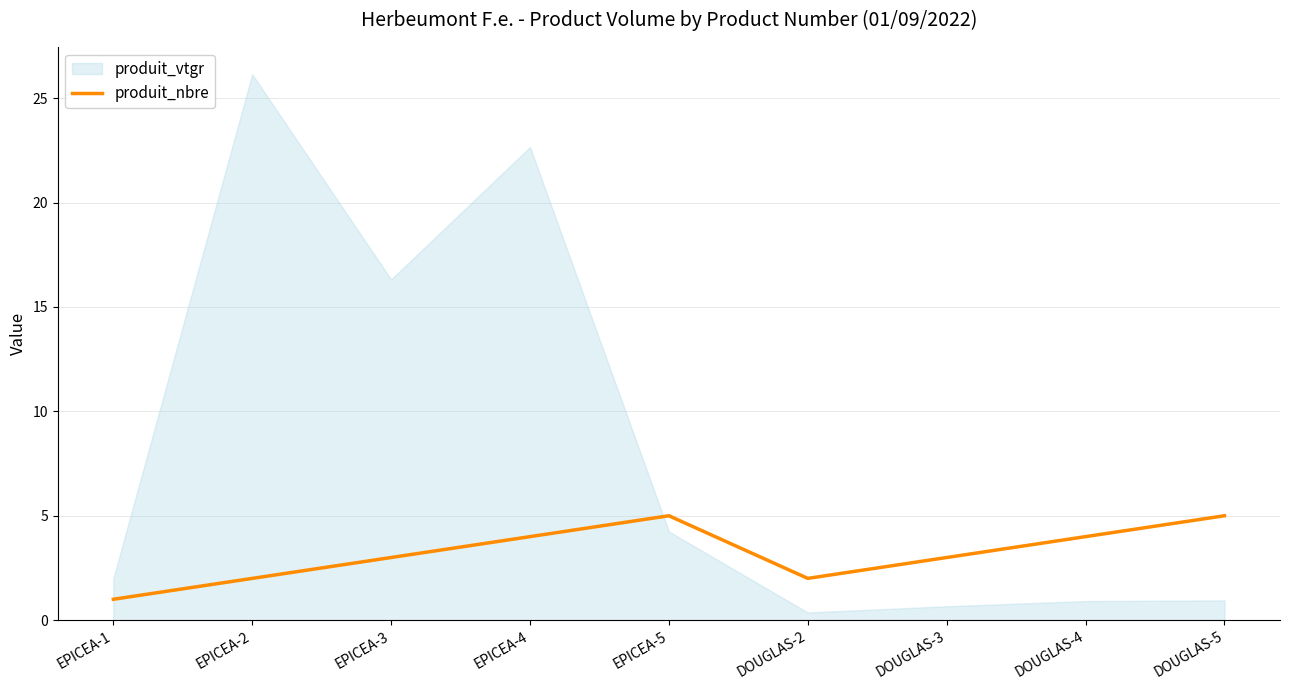

Between EPICEA-2 and EPICEA-1, which is larger?

EPICEA-2